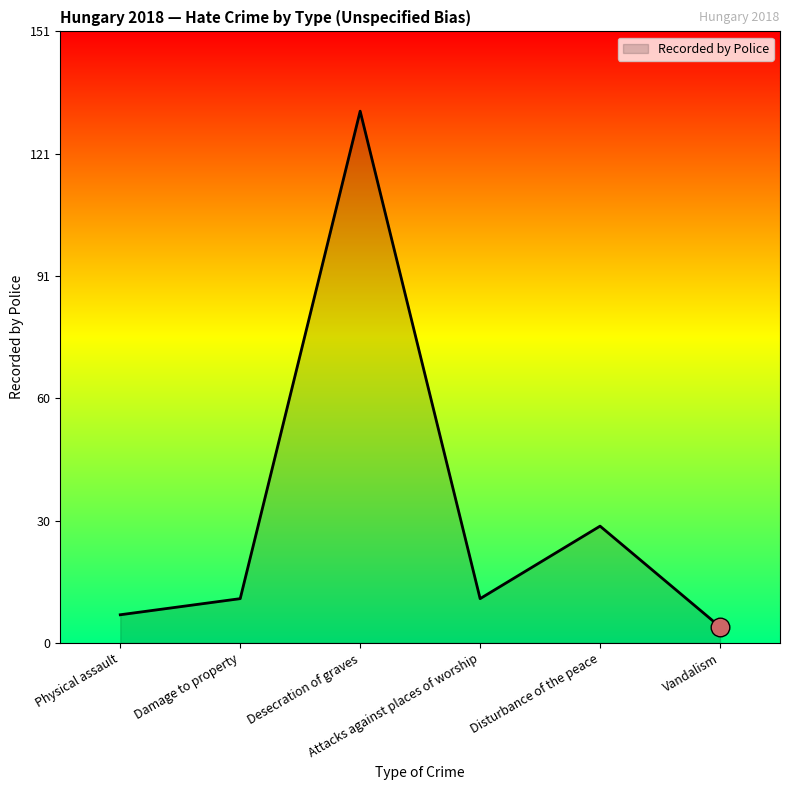

What is the change in value from Desecration of graves to Attacks against places of worship?

-121